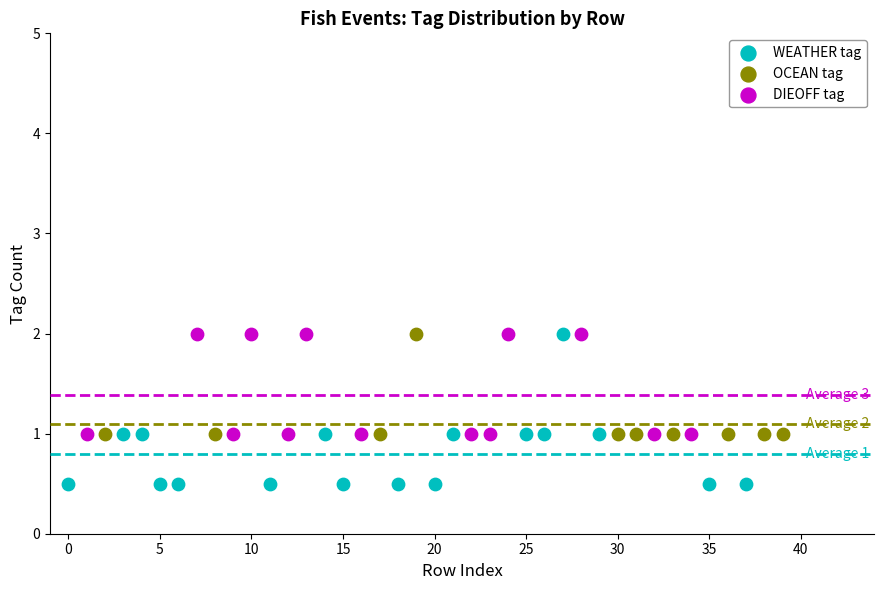

Which series has the largest Y range (max minus min)?

WEATHER tag